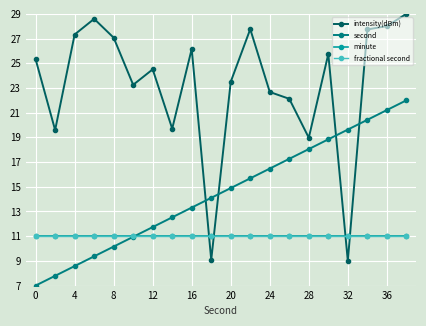

Does the chart have visible grid lines?

Yes